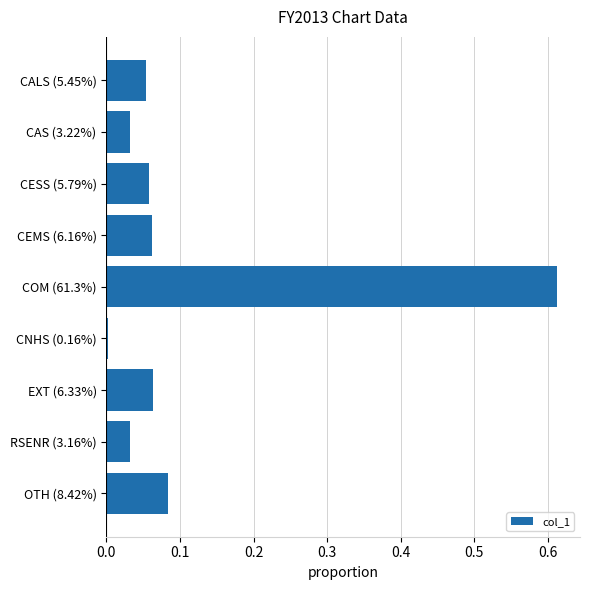

What is the sum of all values?

1.0